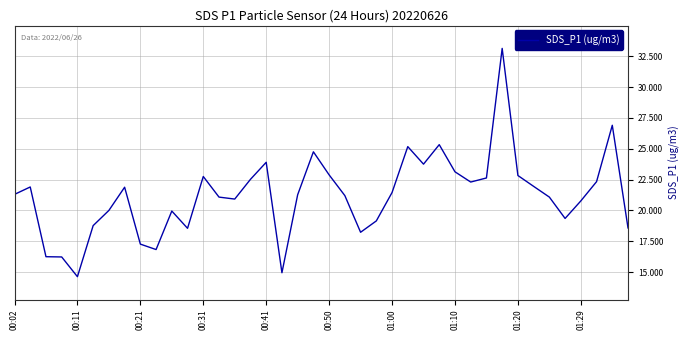

What is the difference between the maximum and minimum values?

18.5